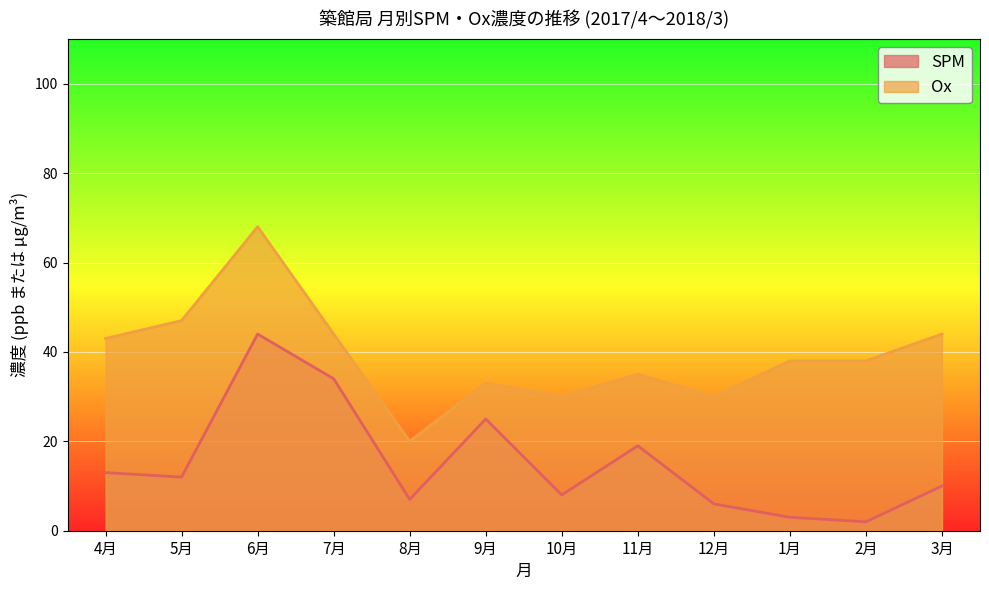

What position from the left is 11月?

8